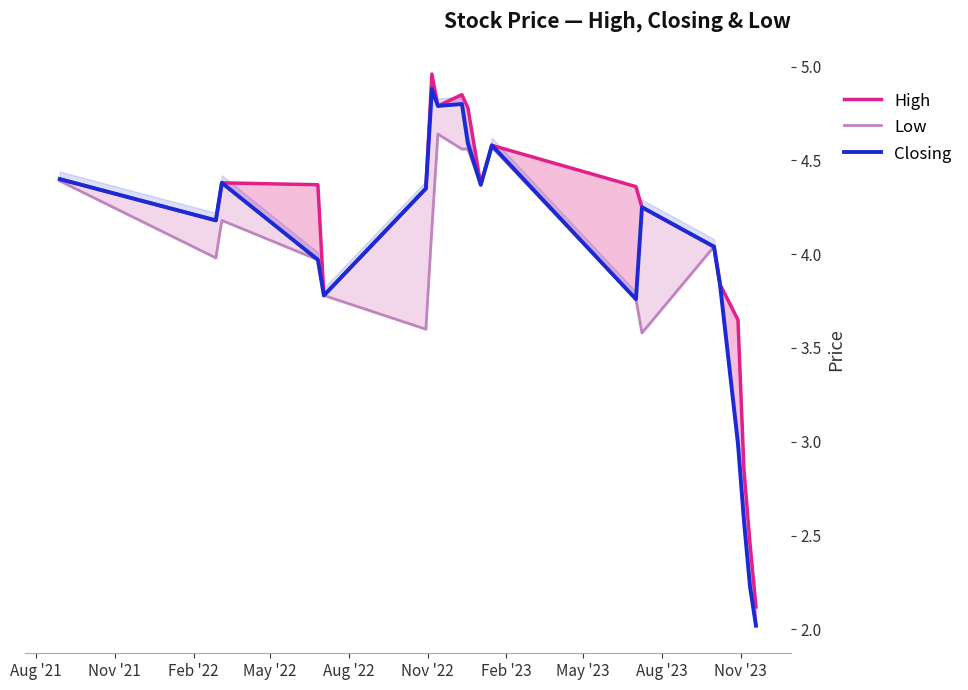

Between May '23 and Nov '21, which is larger?

May '23